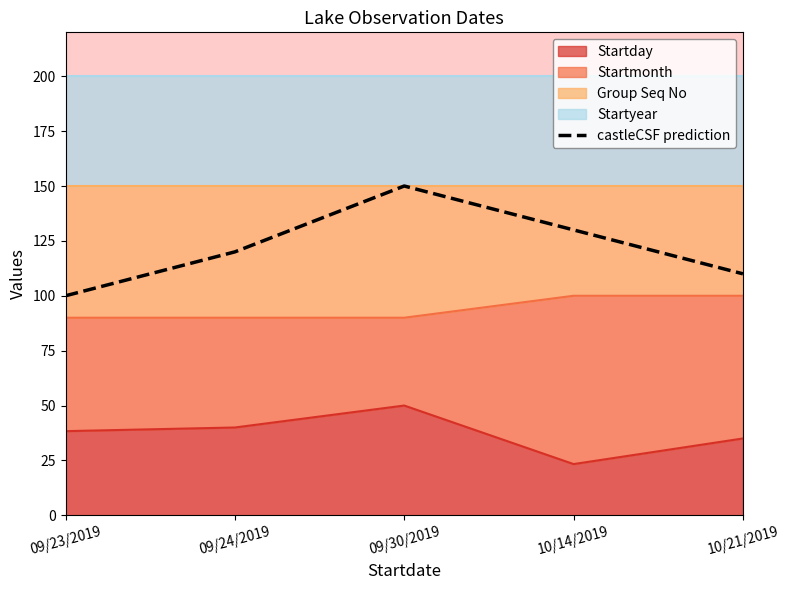

At which label is the value closest to 125?

09/24/2019